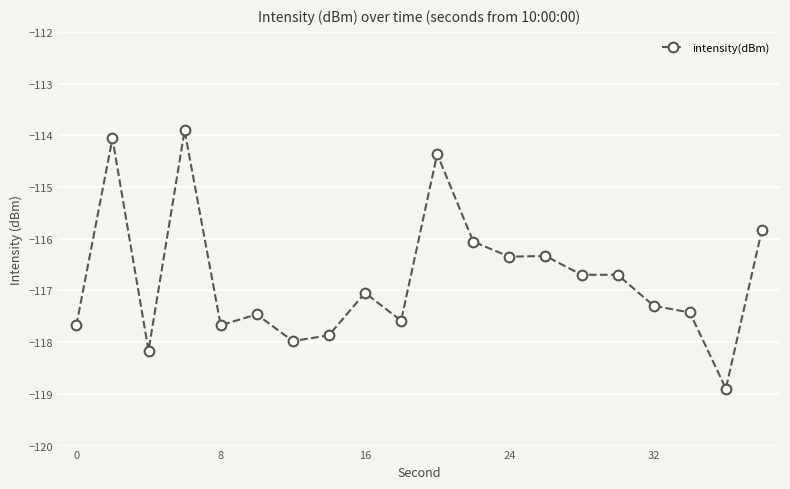

What is the sum of all values?

-2335.4